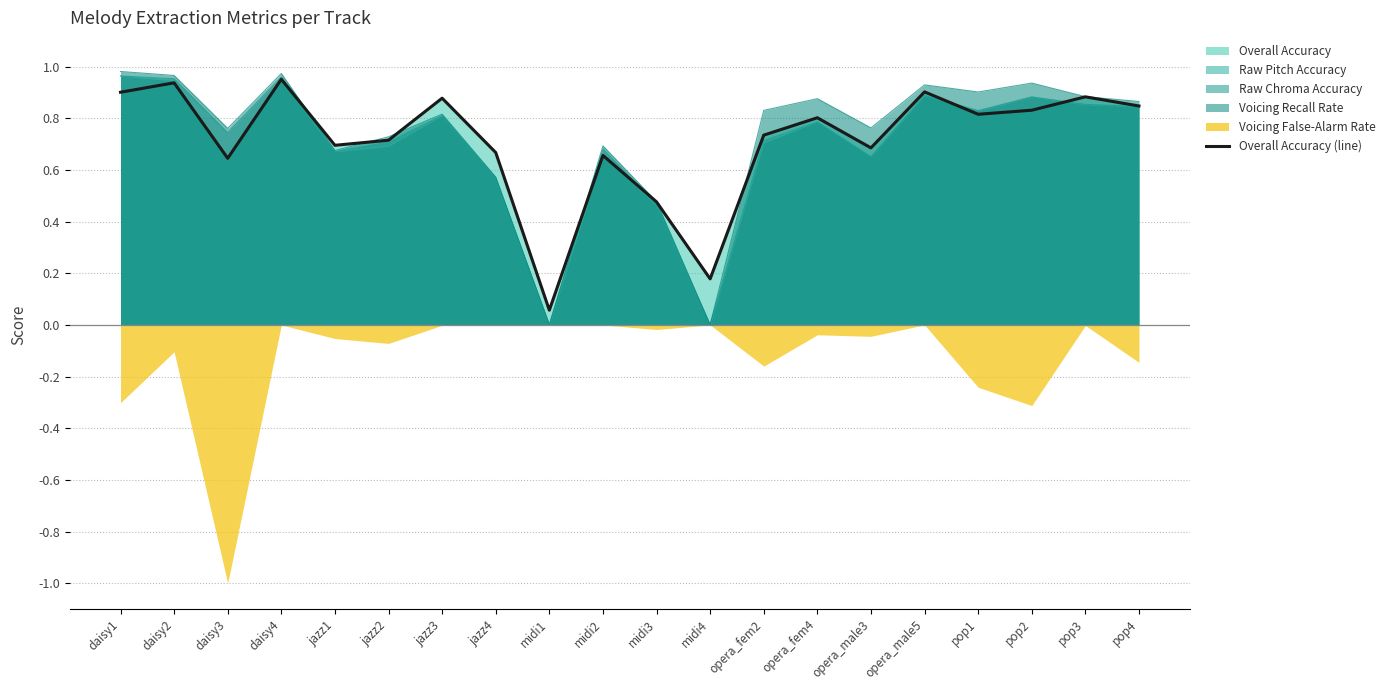

How many lines are shown in the chart?

1